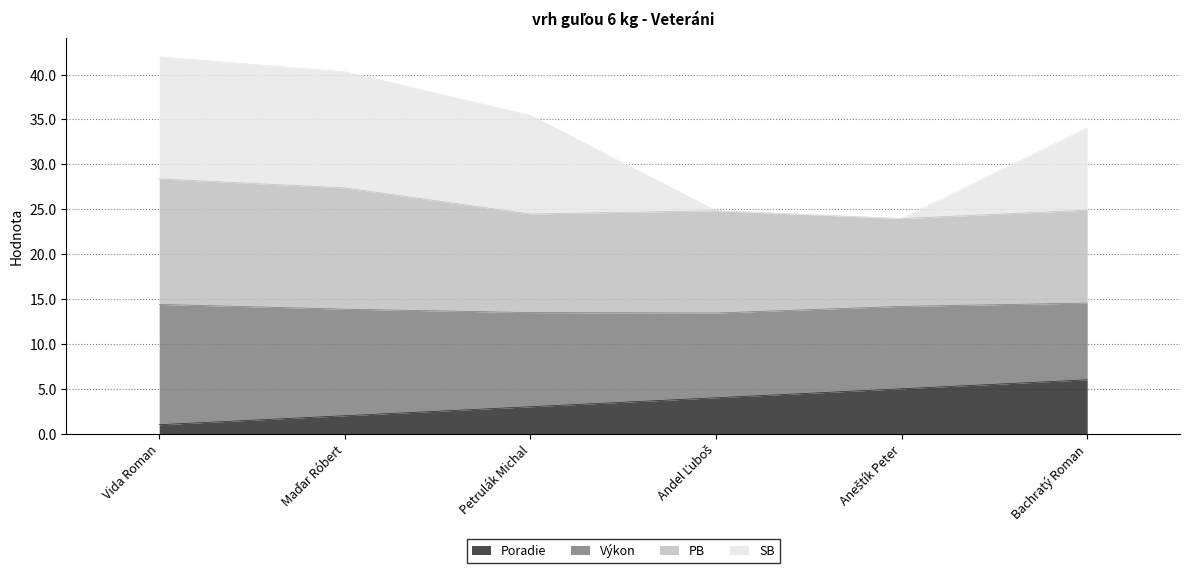

Which category has the highest value in the Poradie series?

Bachratý Roman